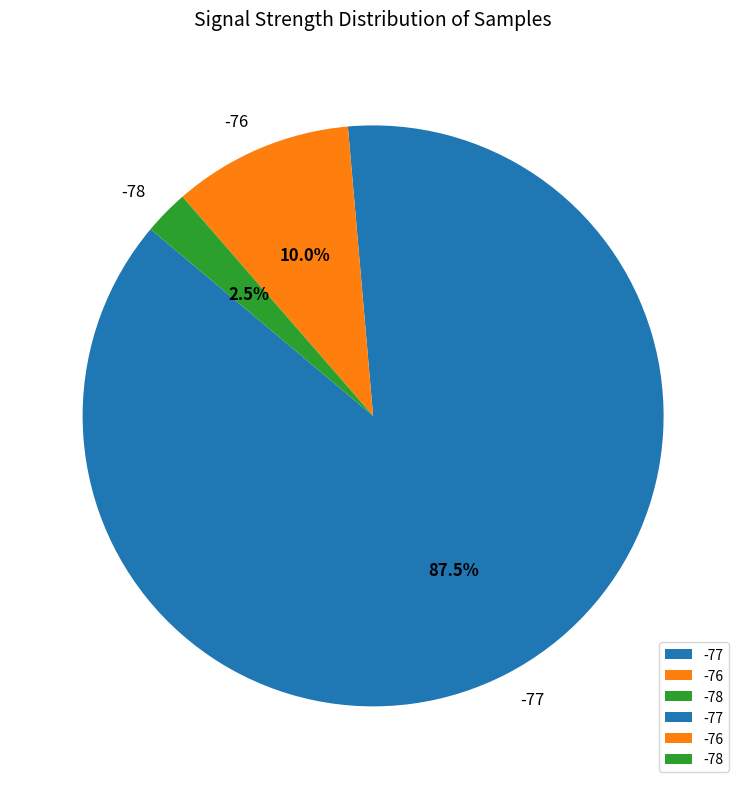

Which category has the biggest portion of the pie?

-77